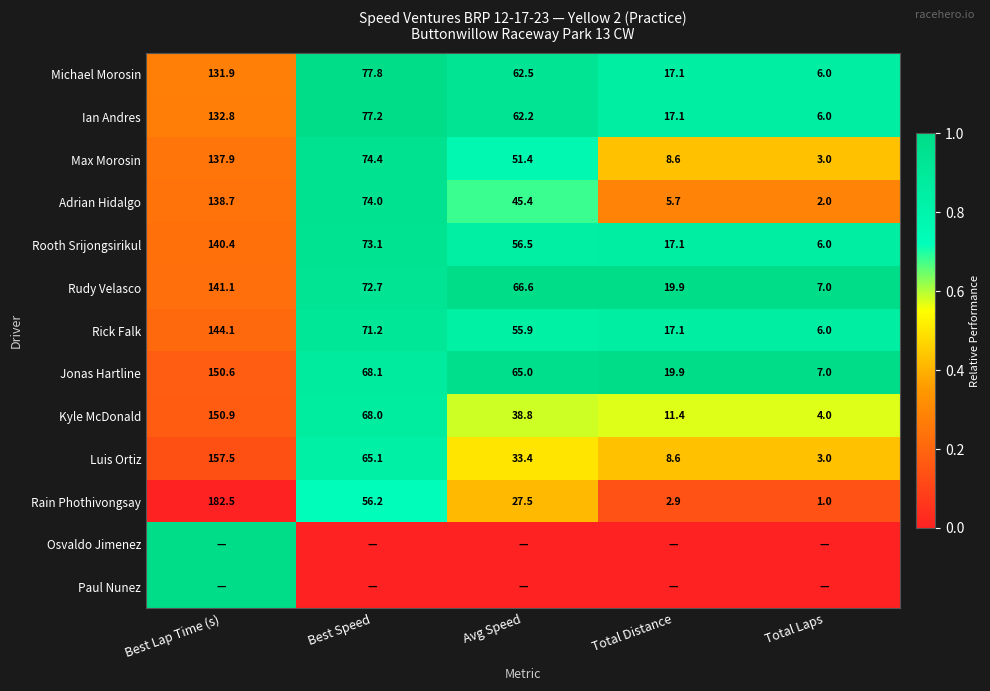

What is the difference between the Kyle McDonald values at Avg Speed and Best Speed?

29.2